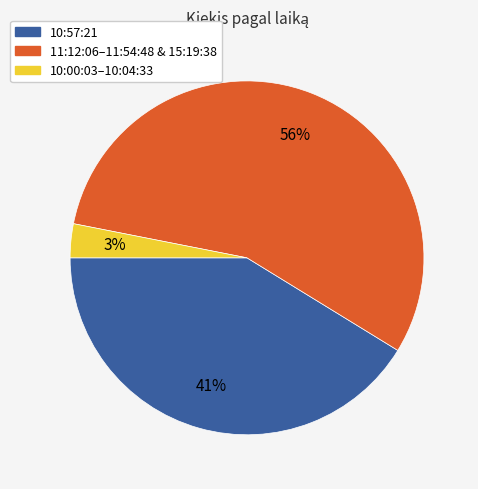

To the nearest percent, what is the difference between the largest and smallest slice percentages?

53%